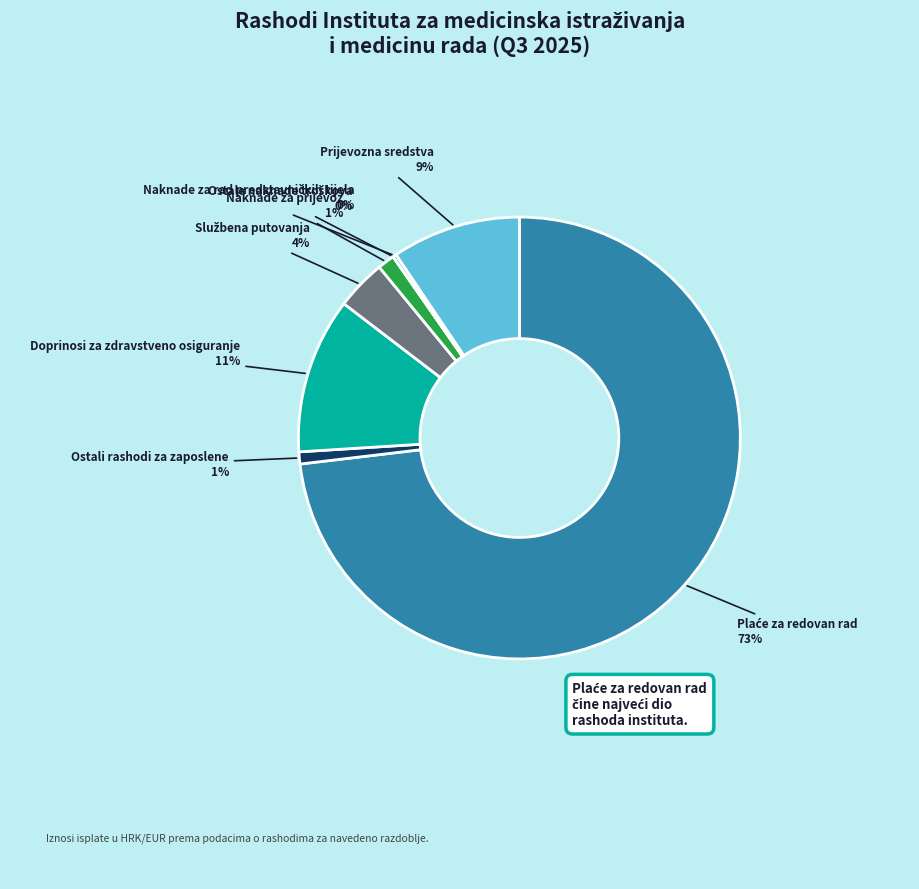

How many segments does this pie chart have?

8